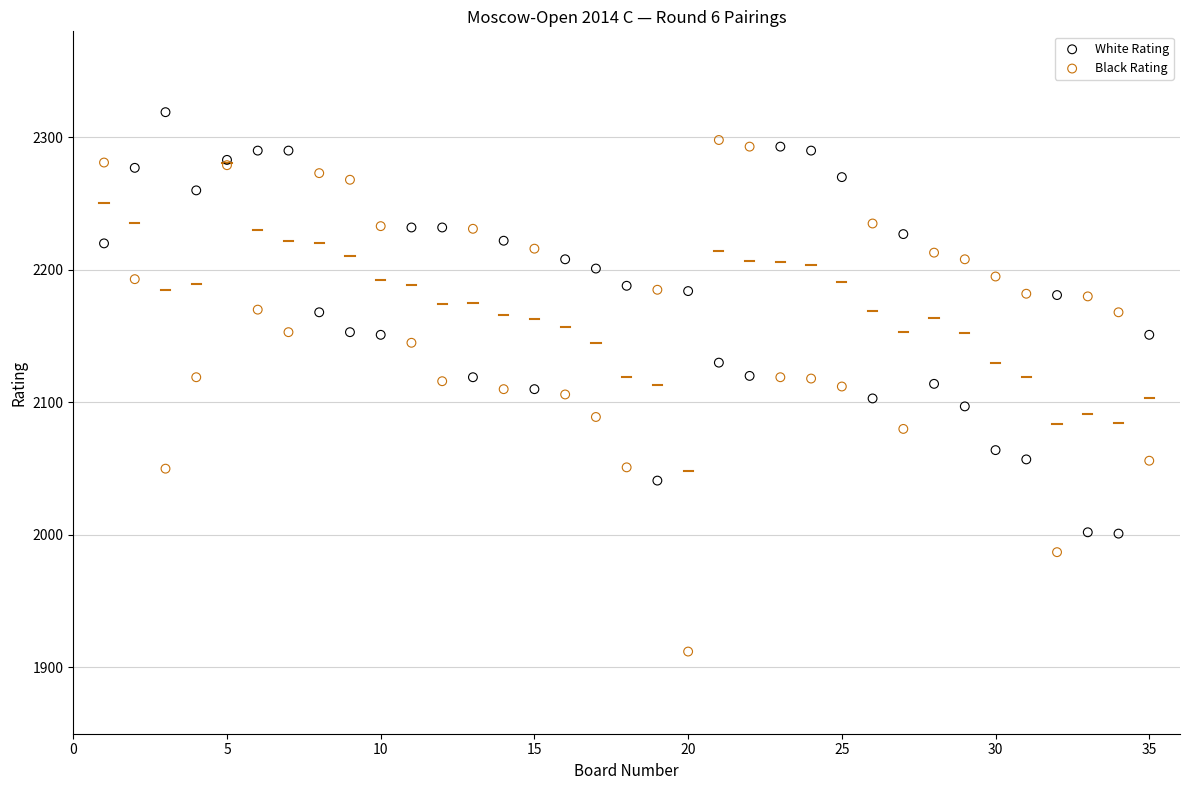

Which series contains the highest Y value?

White Rating